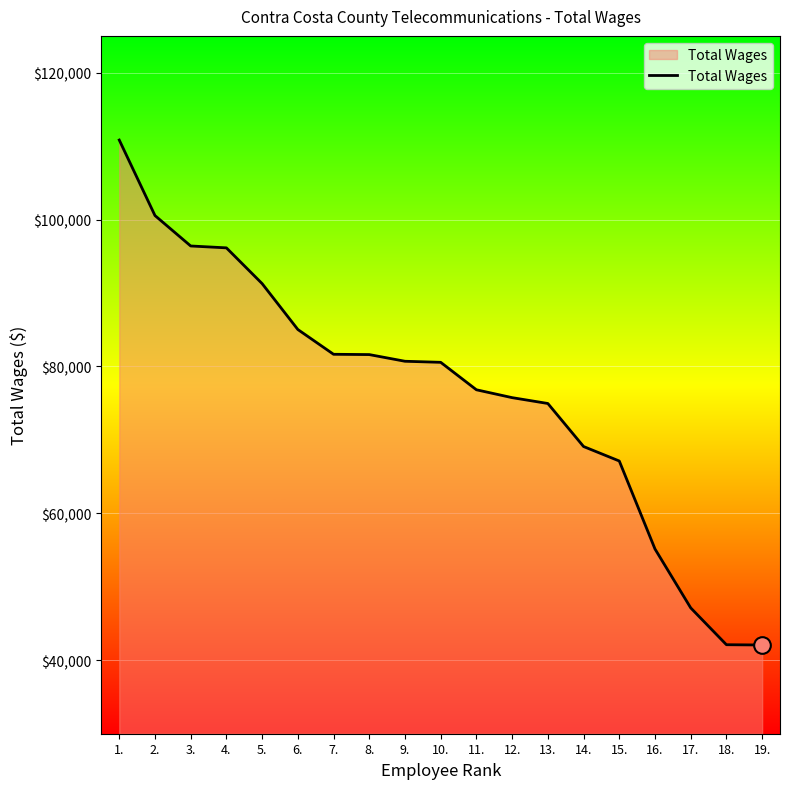

Which has a higher value, 16. or 4.?

4.